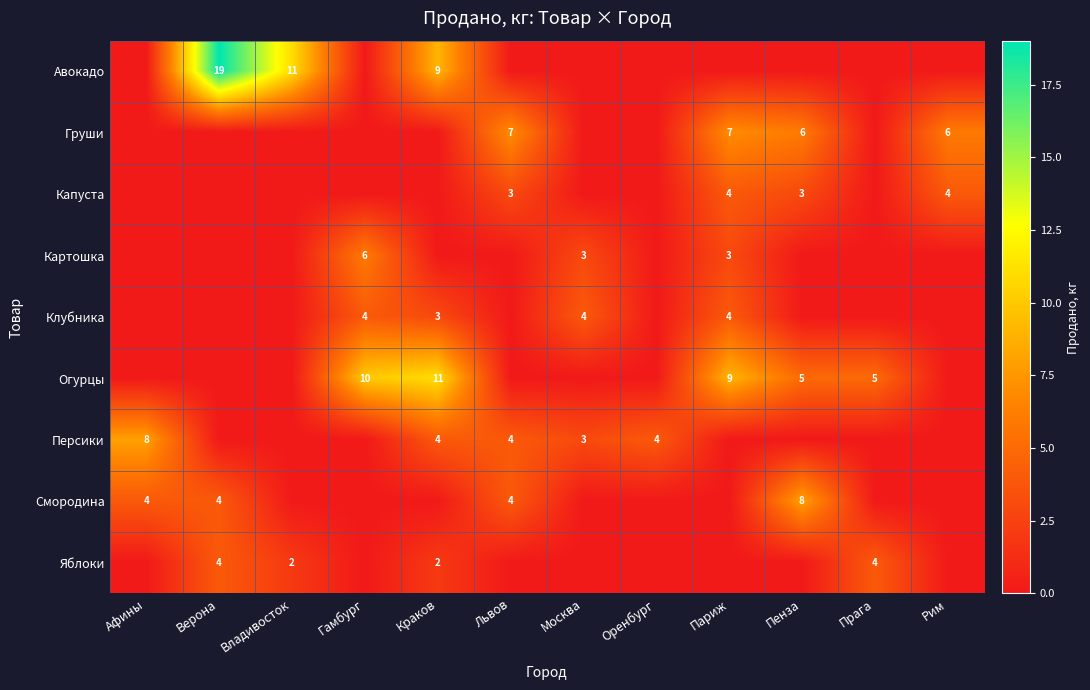

How many series are shown in this chart?

9